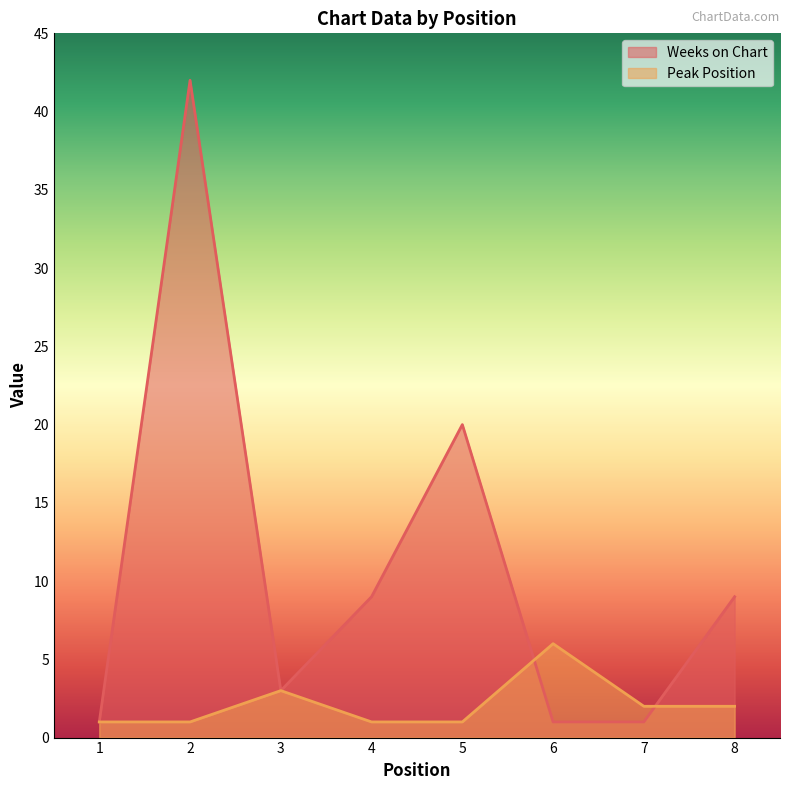

At which label is Weeks on Chart closest to 21?

5